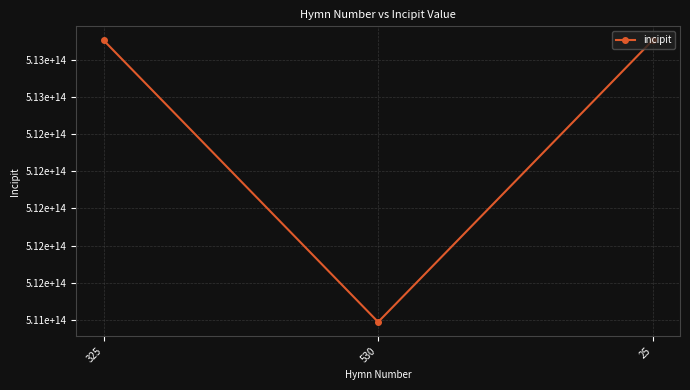

What is the greatest value displayed?

513132165513132